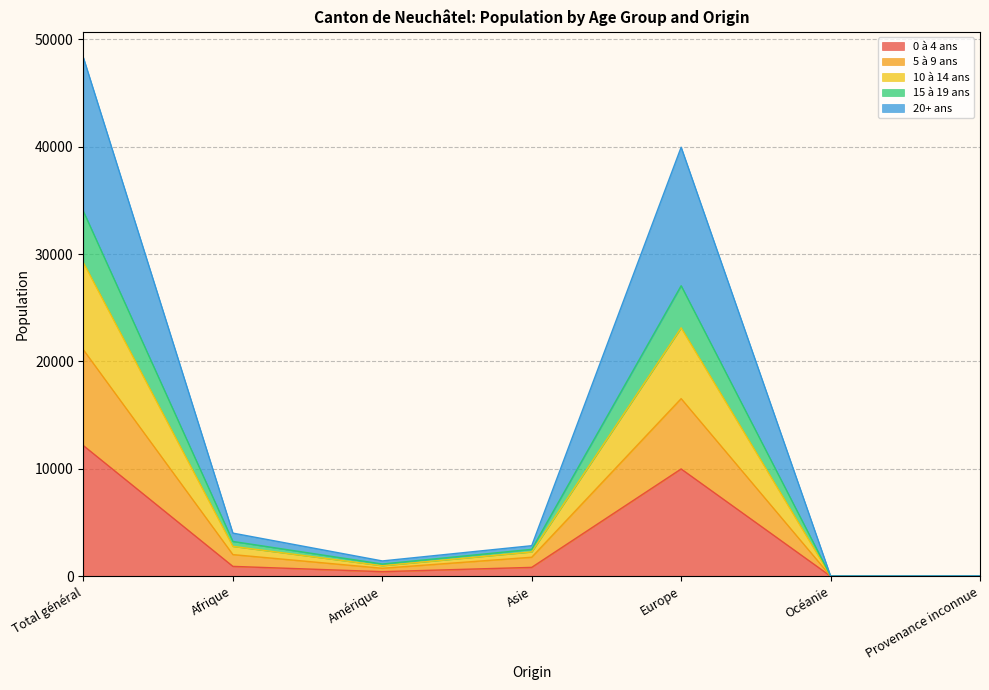

Is it true that 0 à 4 ans equals 6043 at Total général?

False